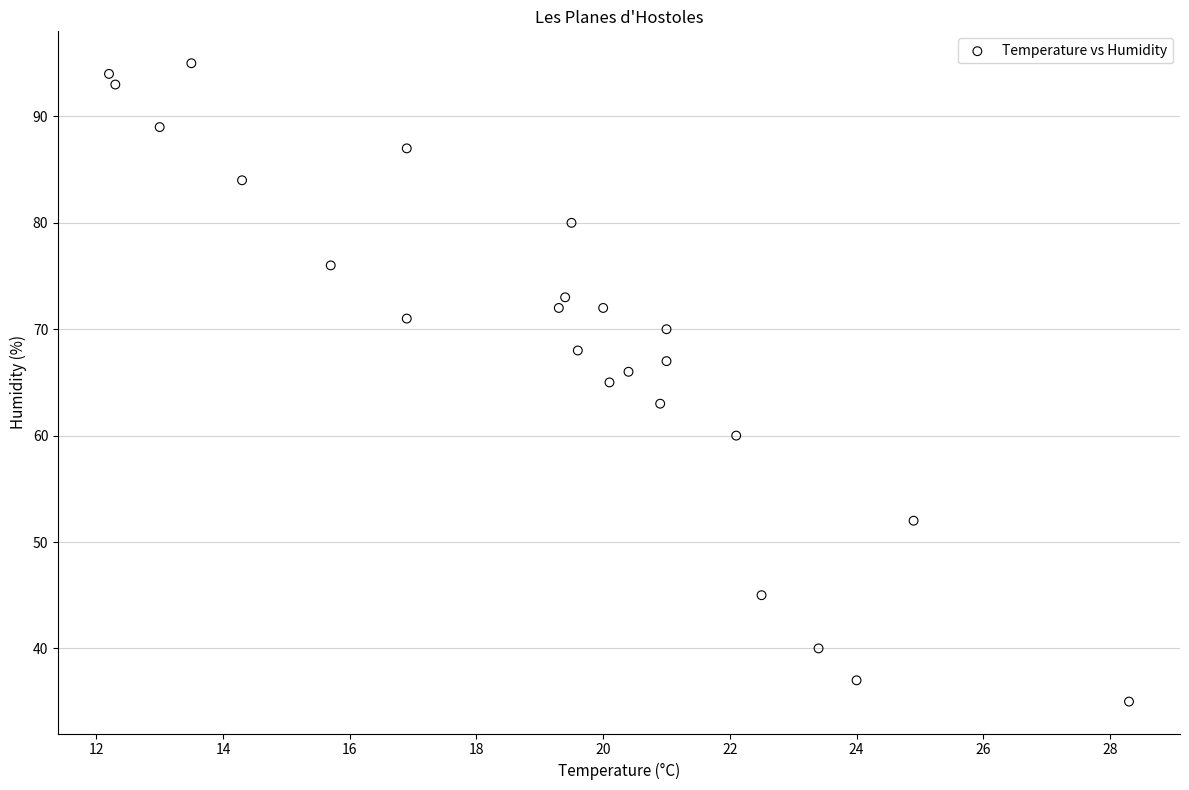

What is the range of Y values (max minus min)?

60